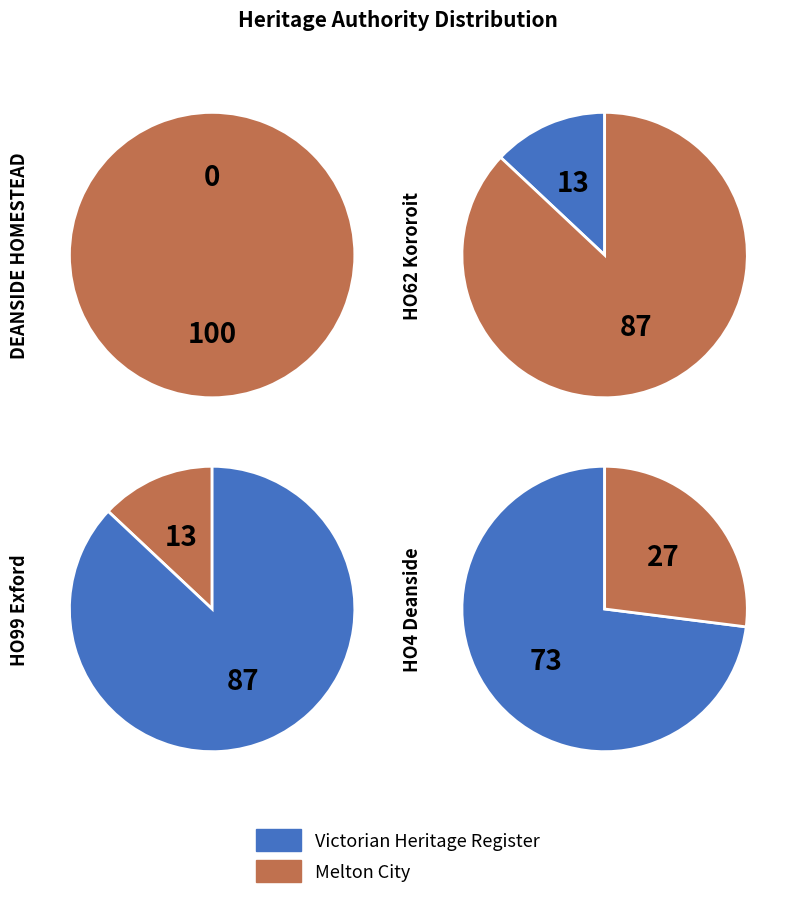

Does HO4 - Deanside Woolshed Complex represent more than half of the total?

Yes